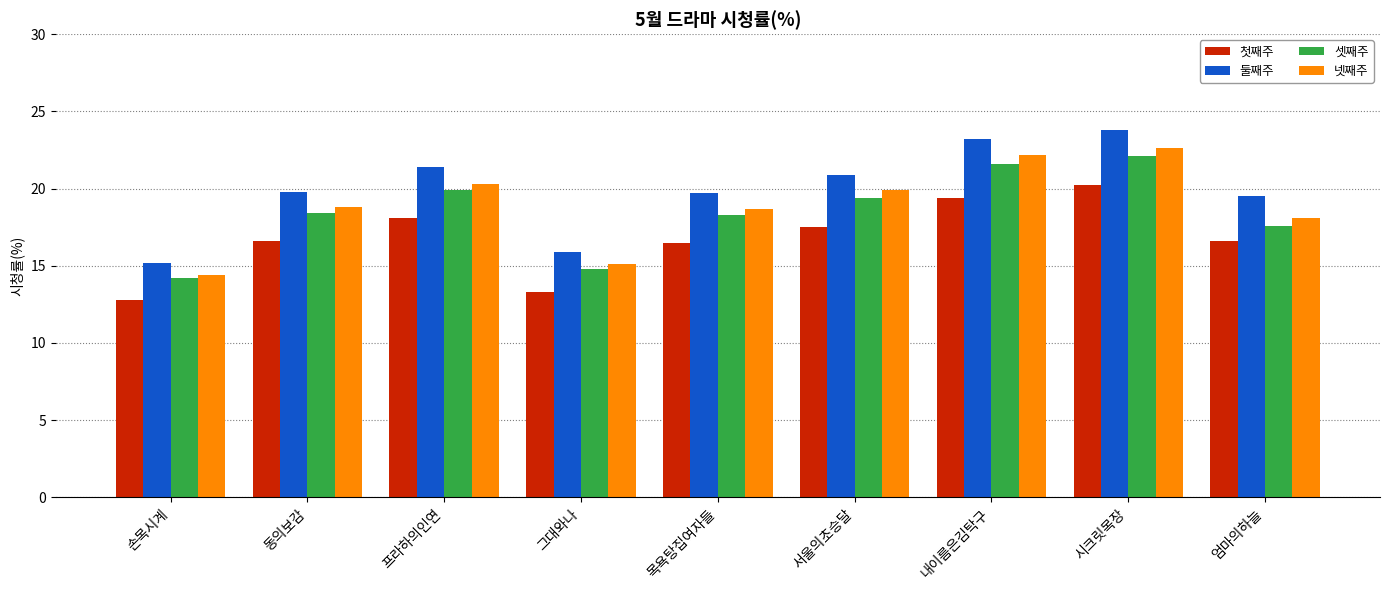

How many bars are there in total?

36